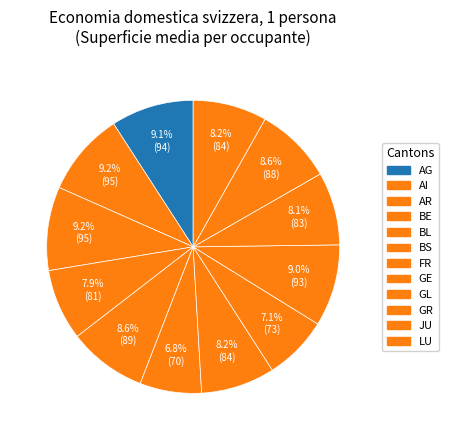

What percentage do LU and BL together represent?

16.8%